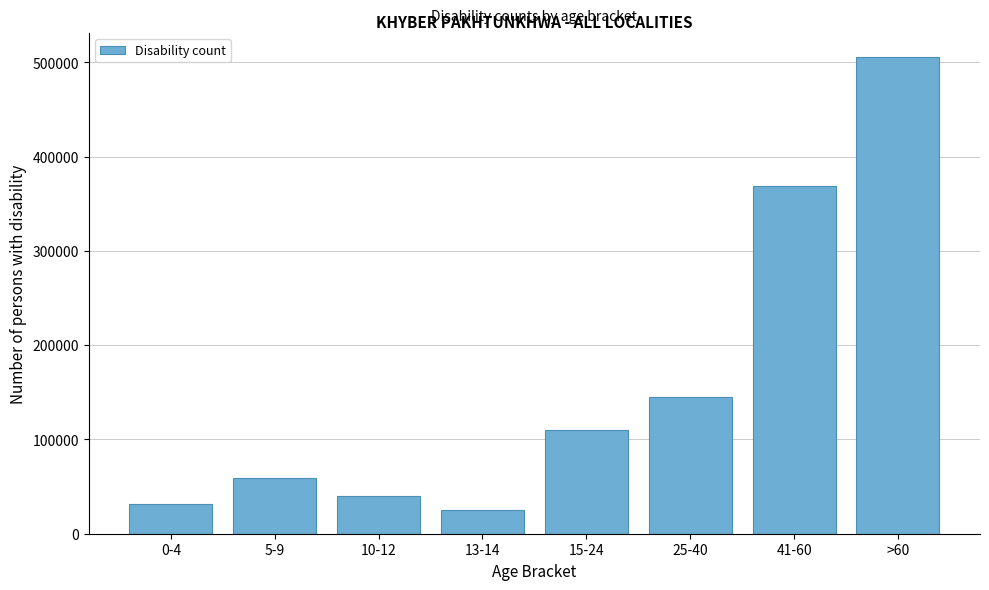

Reading right to left, what are all the values shown in this chart?

505531	368682	145287	110499	25000	39727	58626	31921